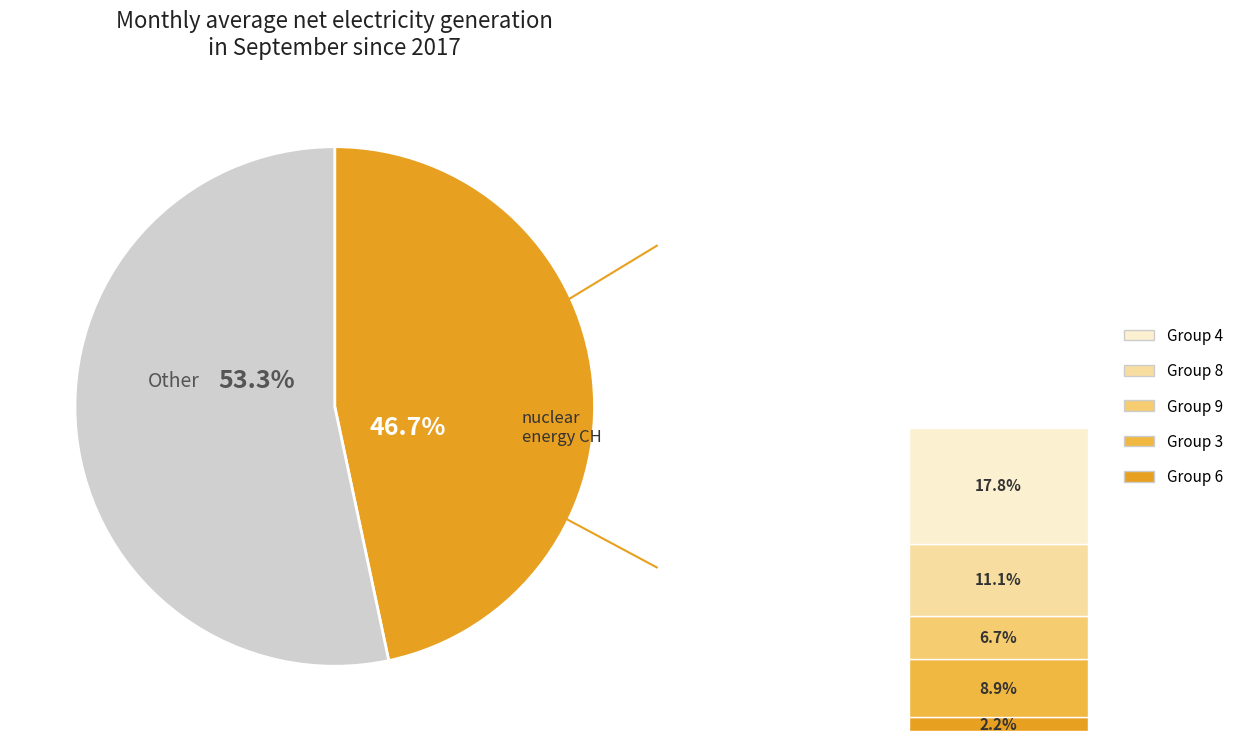

Does any single category account for the majority?

Yes